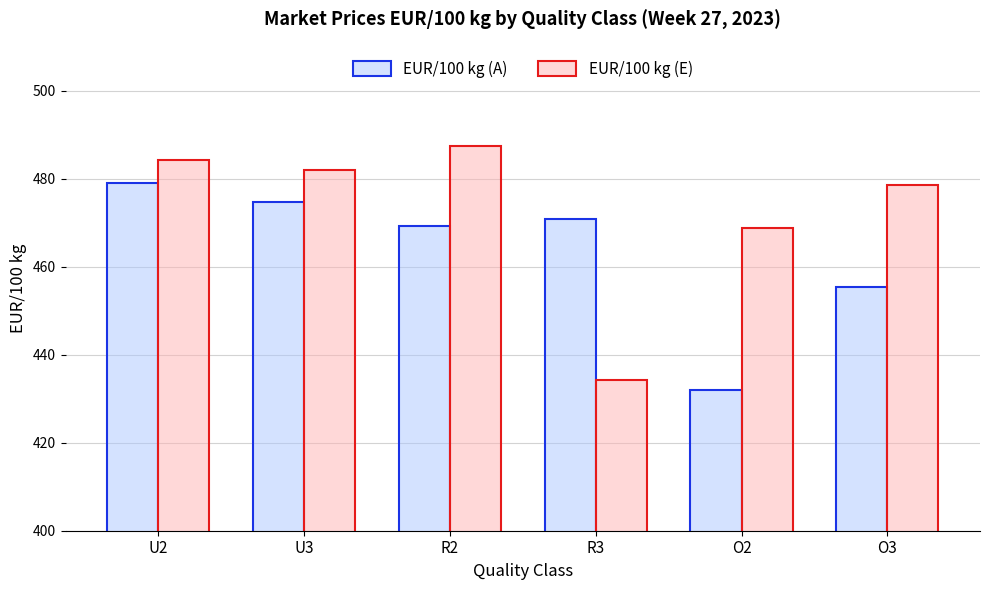

What is the difference between the highest and lowest values at U2?

5.4